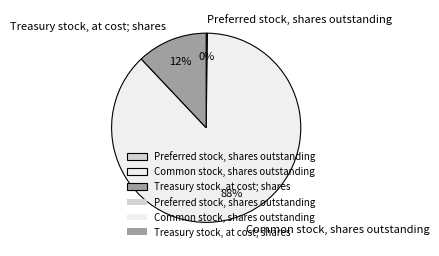

To the nearest percent, what is the difference between the Treasury stock, at cost; shares and Common stock, shares outstanding slice percentages?

76%